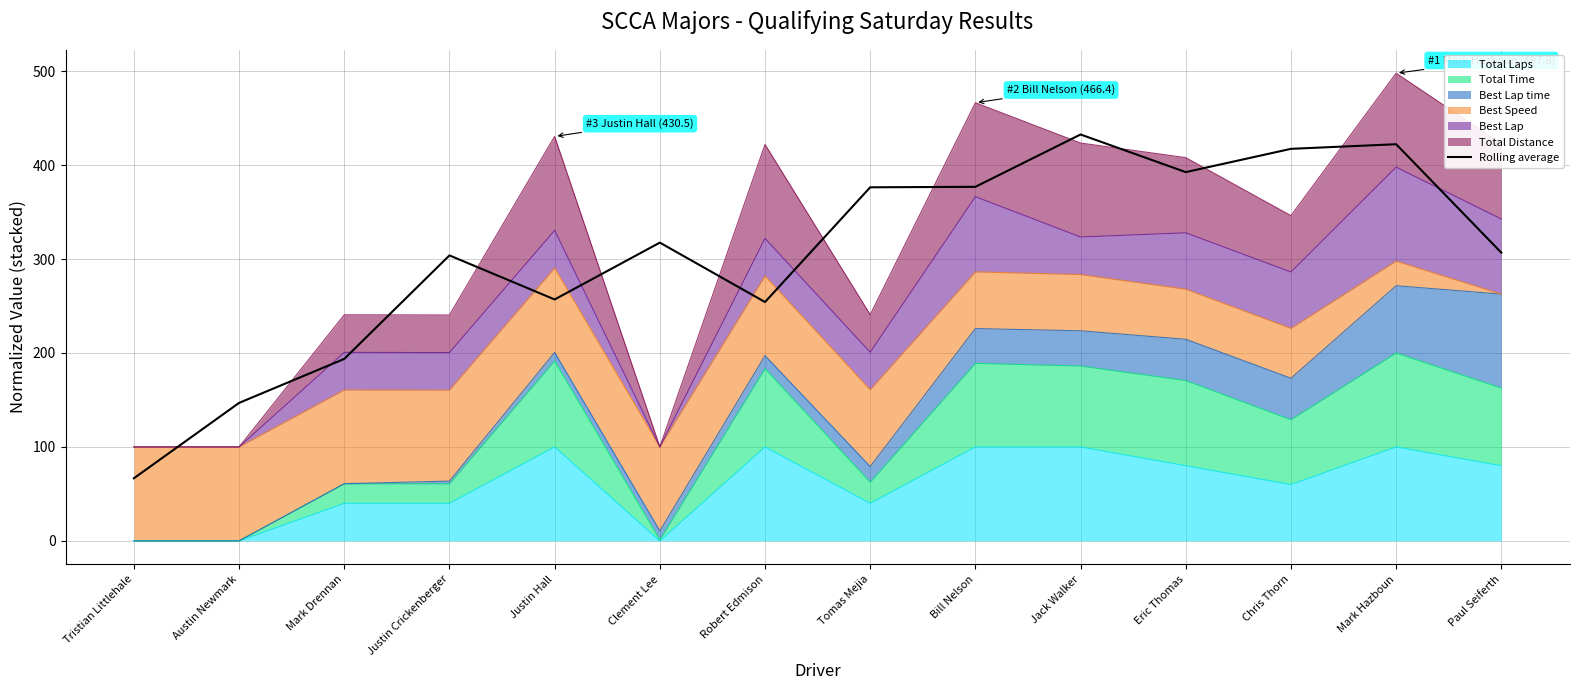

What is the greatest value displayed?

432.6